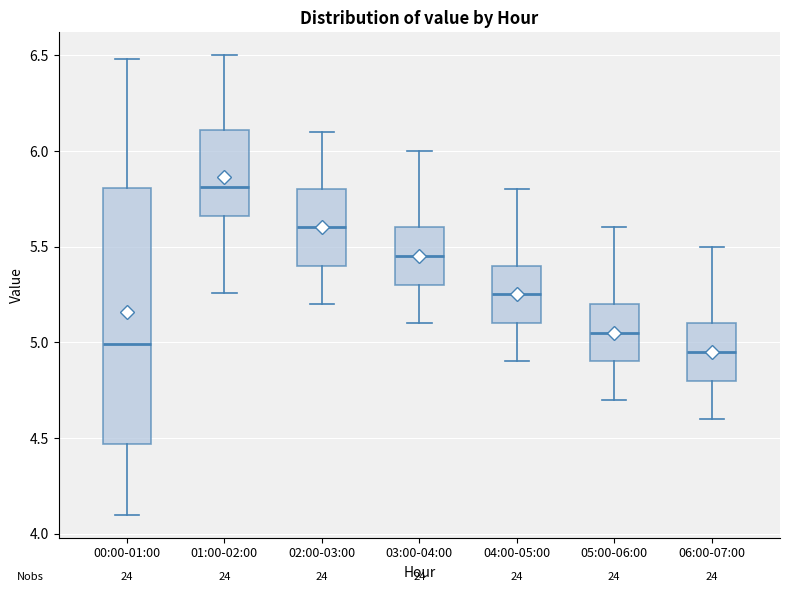

Which box is the tallest, from its lower edge to its upper edge?

00:00-01:00